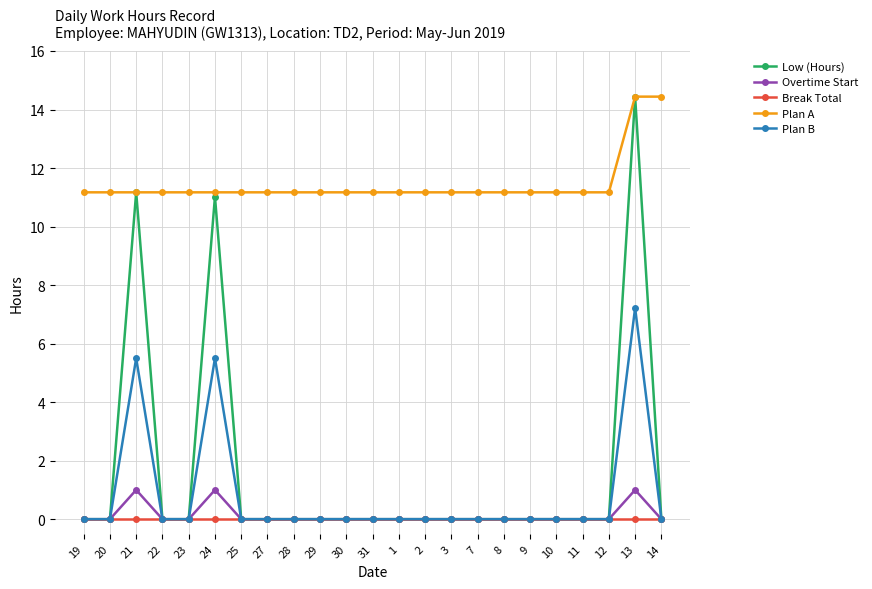

What is the maximum value for Plan A?

14.4